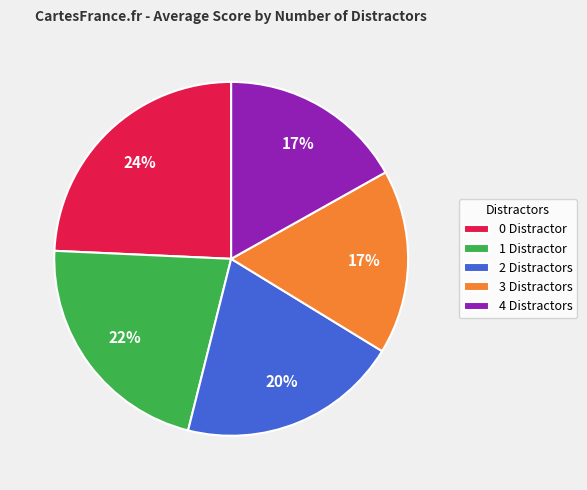

Is it true that 2 Distractors is 27% of the pie?

False